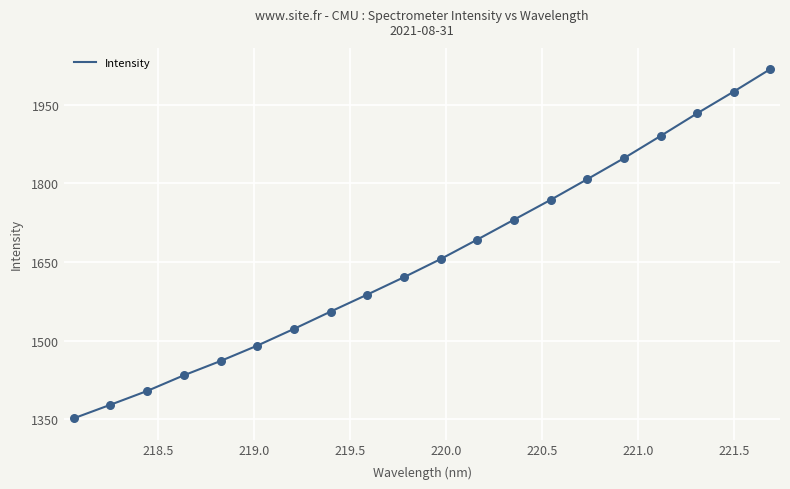

What is the difference between the maximum and minimum values?

666.9